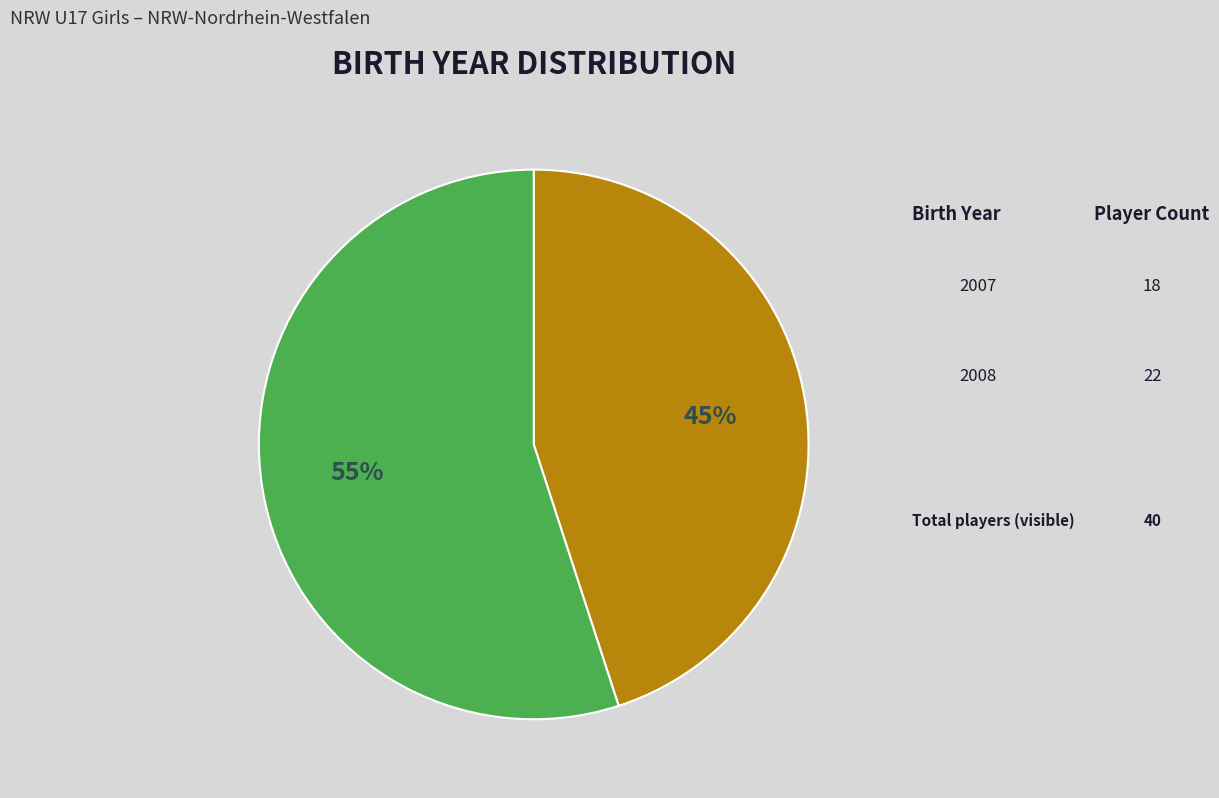

Is there a majority slice in this chart?

Yes